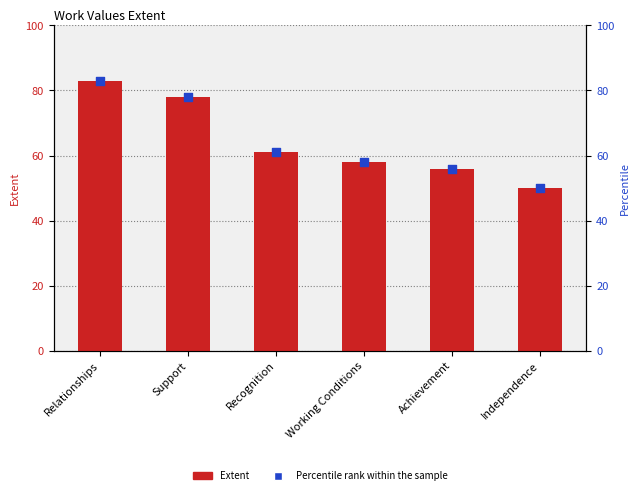

Which series has the widest spread of Y values?

Extent